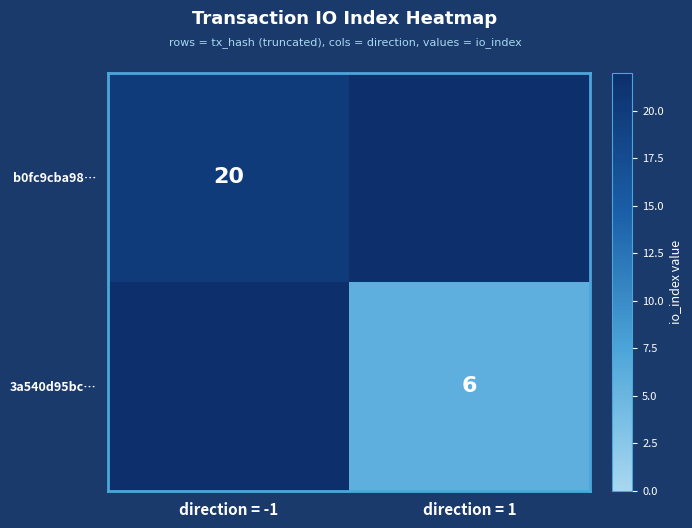

How many data points does each series have?

2